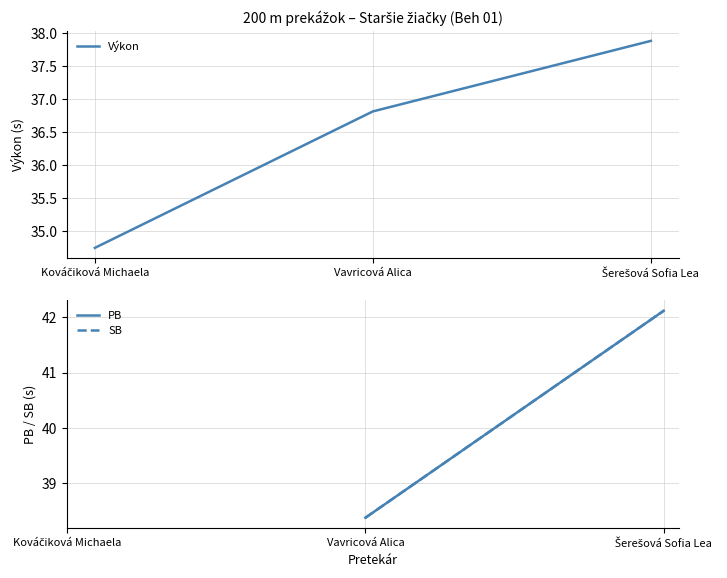

The value of SB at Vavricová Alica is 38.4. True or false?

True